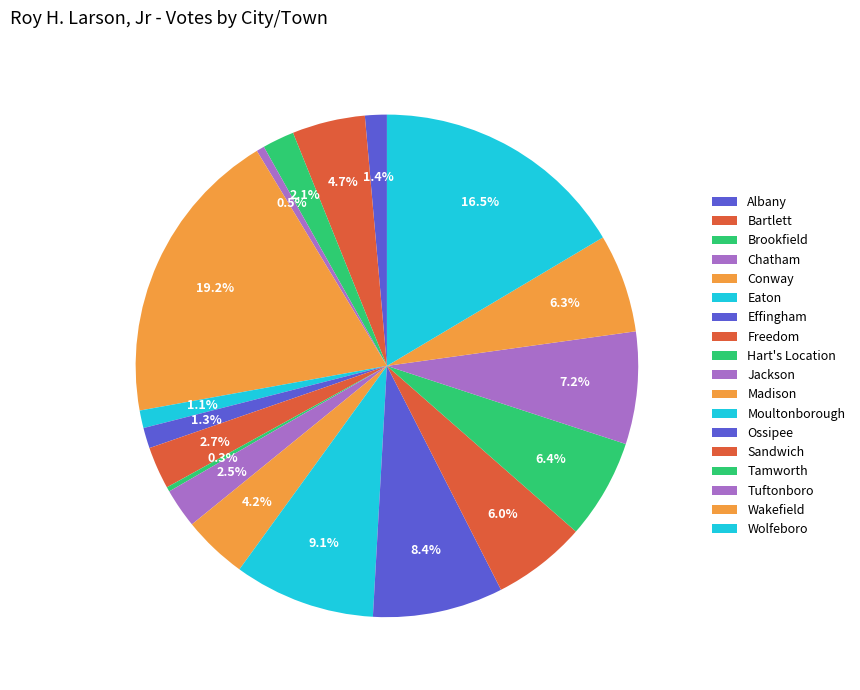

How many segments does this pie chart have?

18